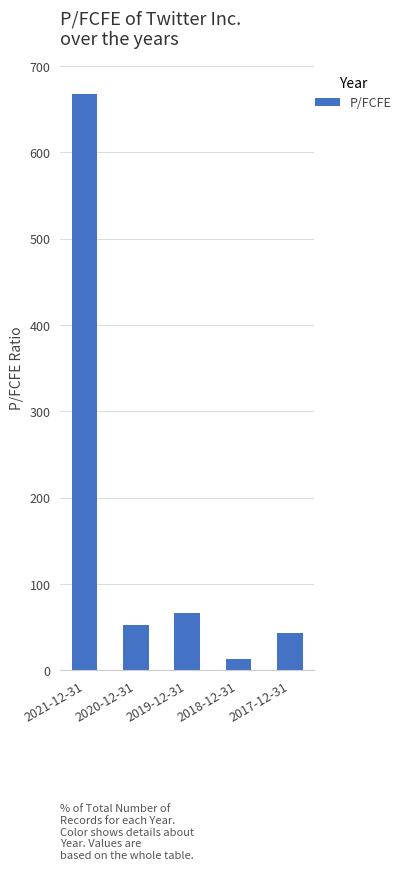

Are the bars grouped side by side (vs. stacked)?

No